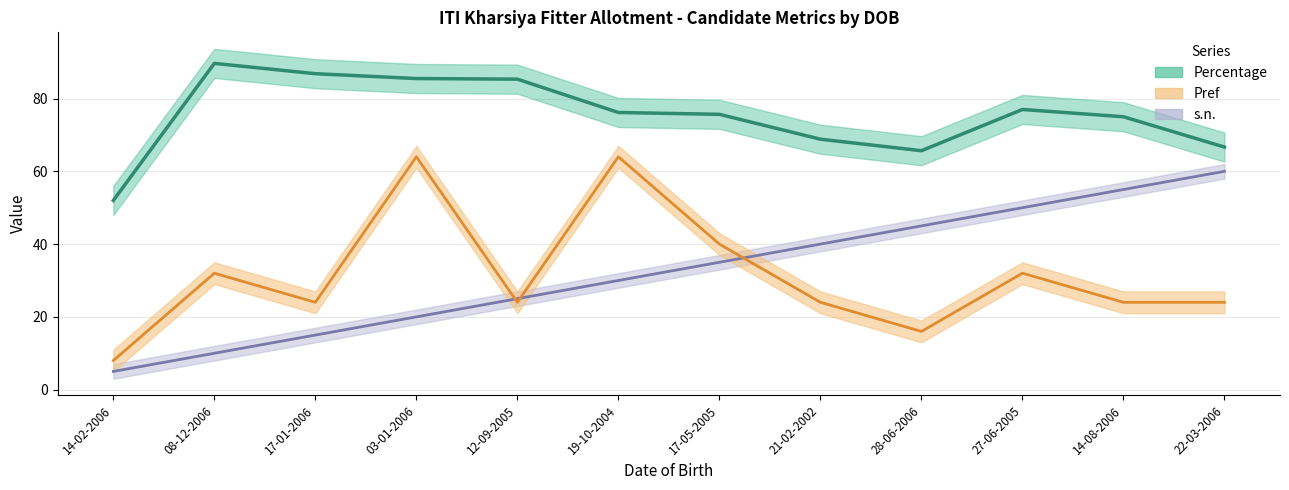

What are all the series names shown in the legend?

Percentage, Pref, s.n.